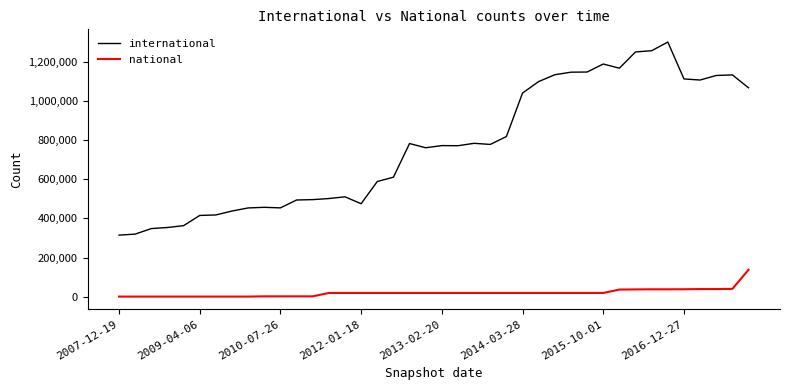

What is the maximum value shown in the chart?

1303293